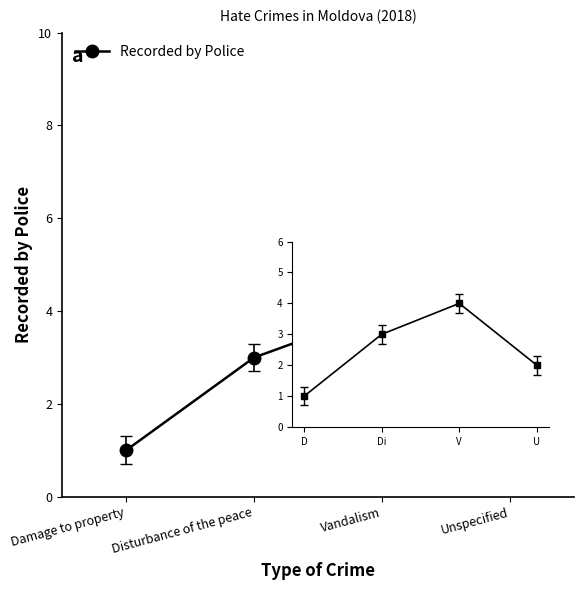

Count the number of data series in this chart.

1